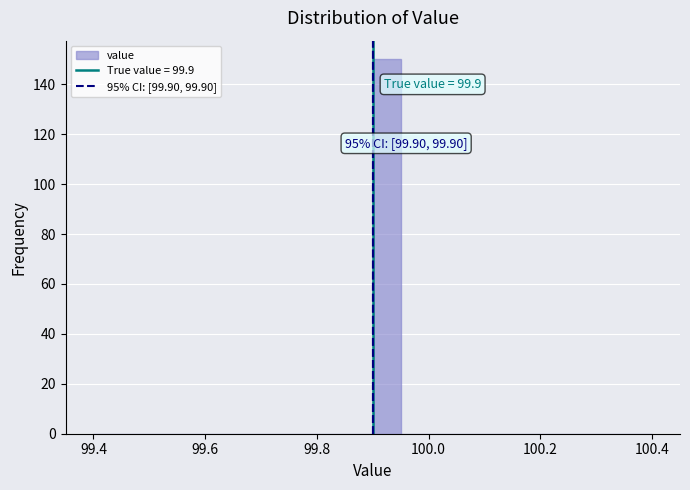

Around what value on the x-axis is the tallest bar? Give the approximate position of its centre, as read against the axis.

99.92